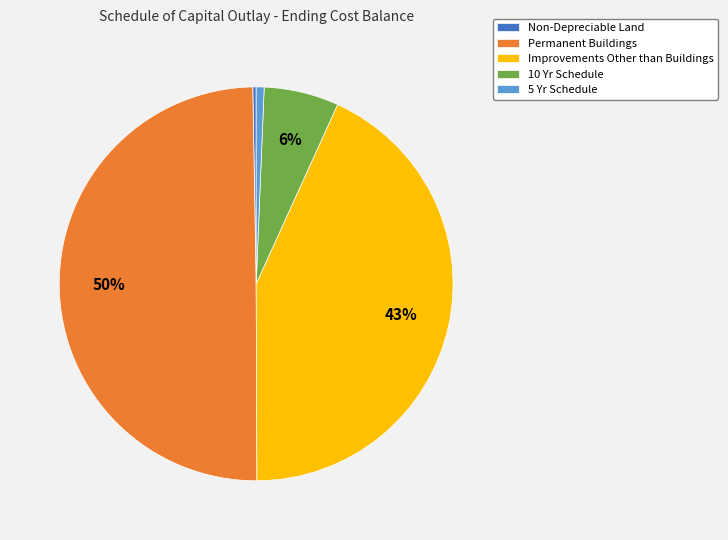

Is the sum of 10 Yr Schedule and Improvements Other than Buildings greater than half?

No